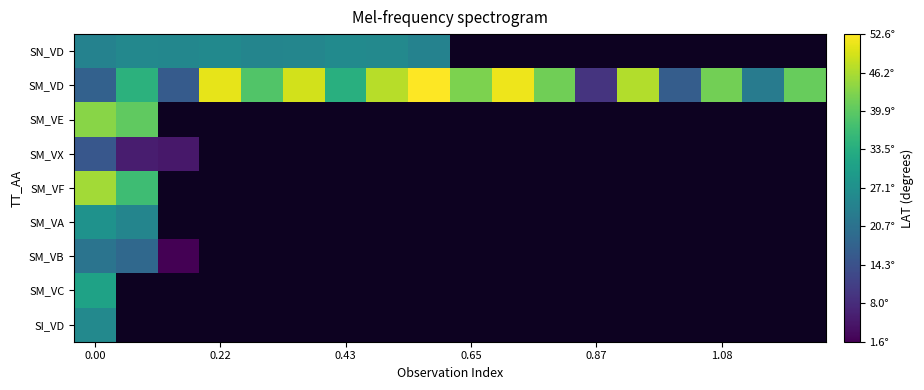

The value of SN_VD at 0.00 is 33.4. True or false?

False